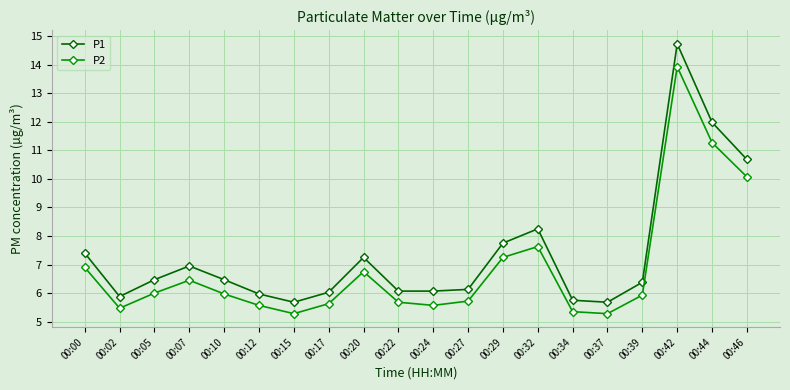

The value of P2 at 00:12 is 3.6. True or false?

False